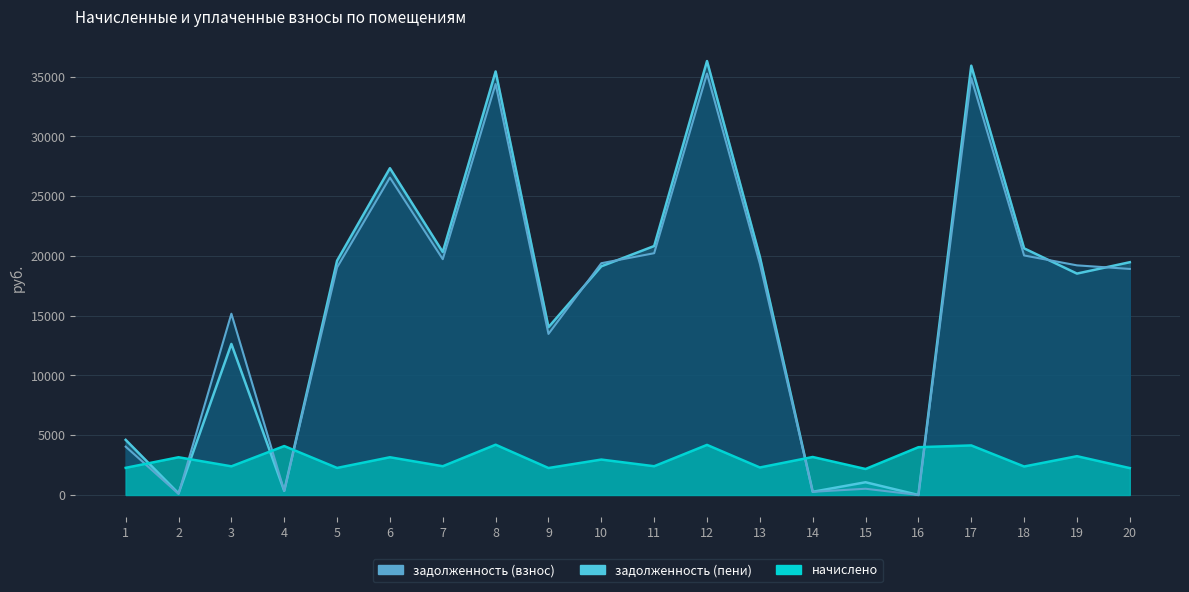

What is the highest value of the начислено series?

4203.6